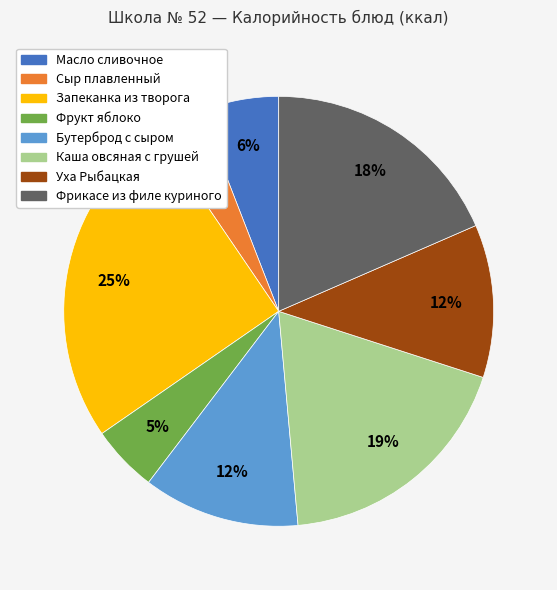

How many slices are in this pie chart?

8